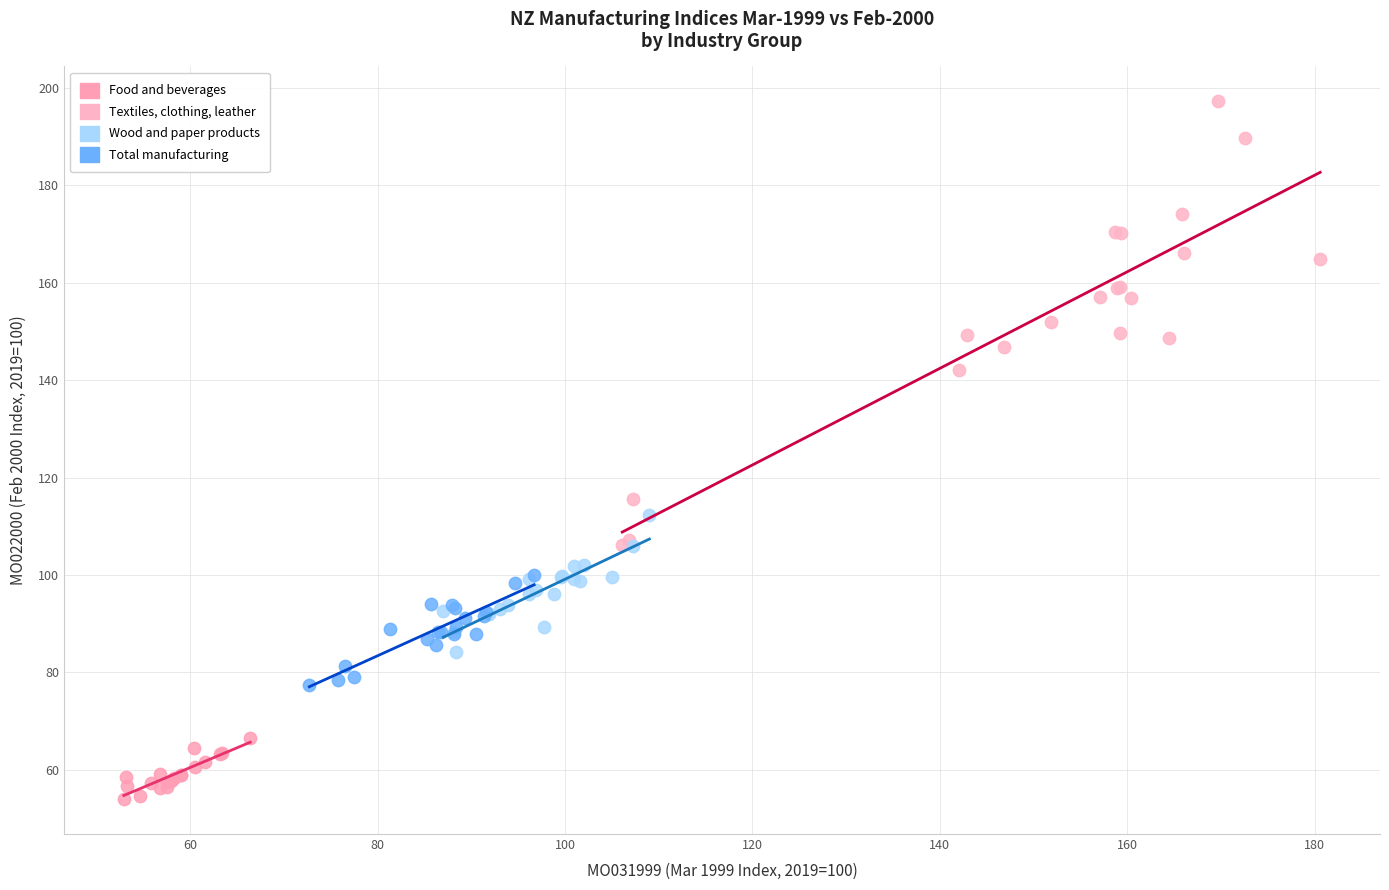

Which series has the largest Y range (max minus min)?

Textiles, clothing, leather